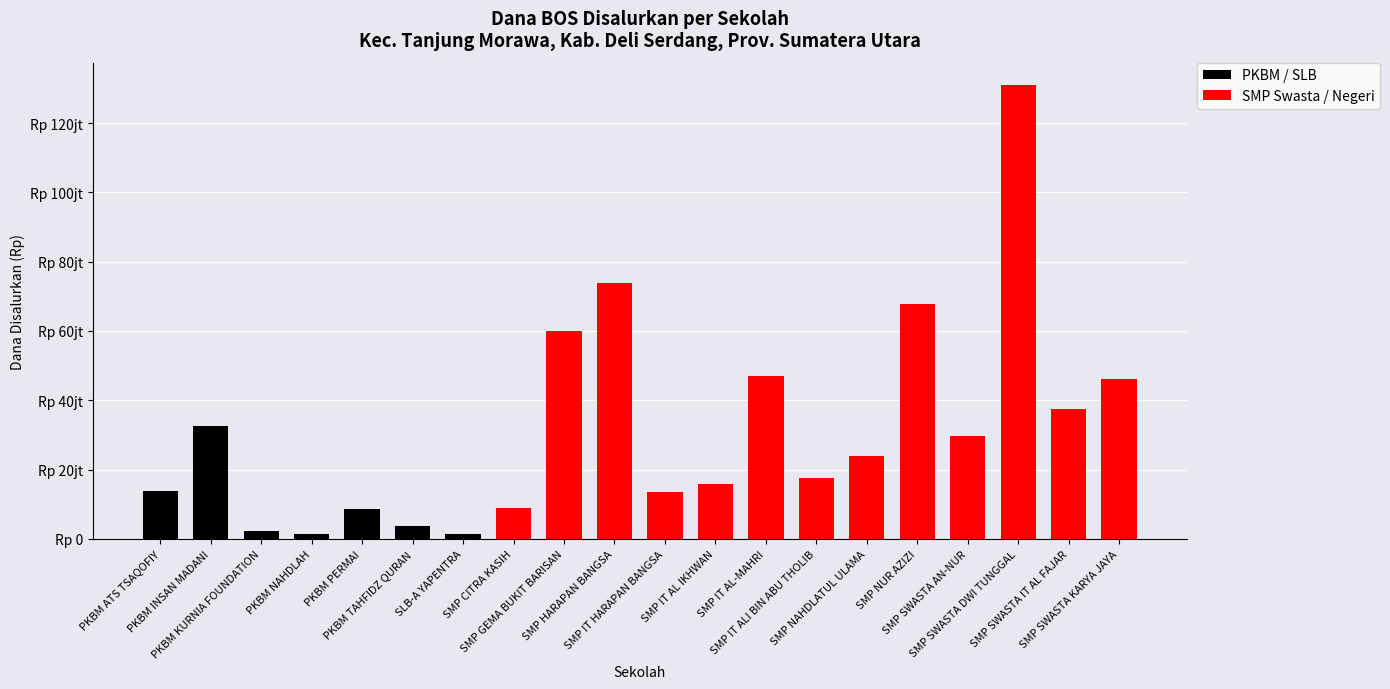

What is the total value across all series at SMP NUR AZIZI?

67875122